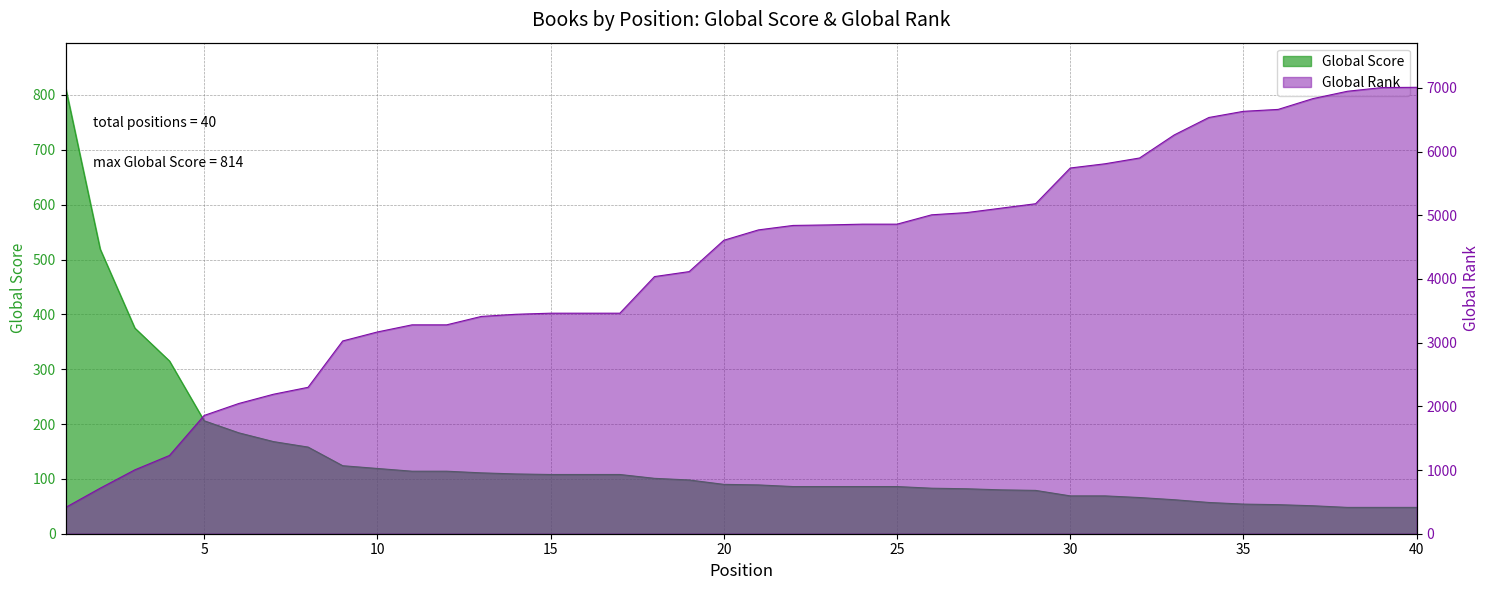

Rank the series at 16 from highest to lowest value.

Global Rank, Global Score